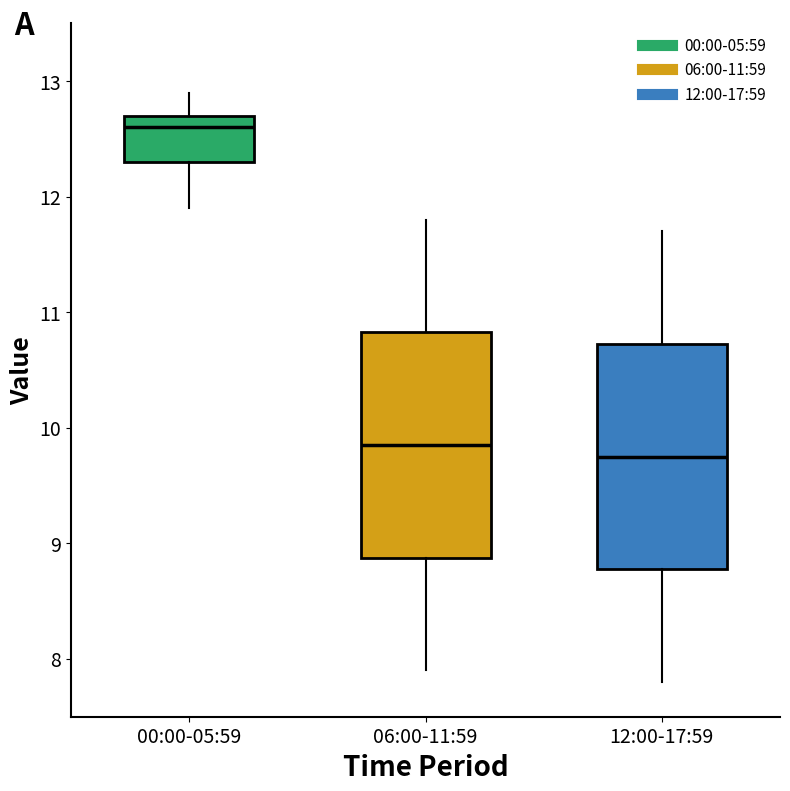

Reading left to right, transcribe this box plot: for each box, give where its median line is, the range the box spans, and where its two whiskers end, as read against the y-axis. The values are not printed on the chart, so give them approximately, as read against the axis.

00:00-05:59: median 12.6, box 12.3 to 12.7, whiskers 11.9 to 12.9
06:00-11:59: median 9.9, box 8.9 to 10.8, whiskers 7.9 to 11.8
12:00-17:59: median 9.8, box 8.8 to 10.7, whiskers 7.8 to 11.7